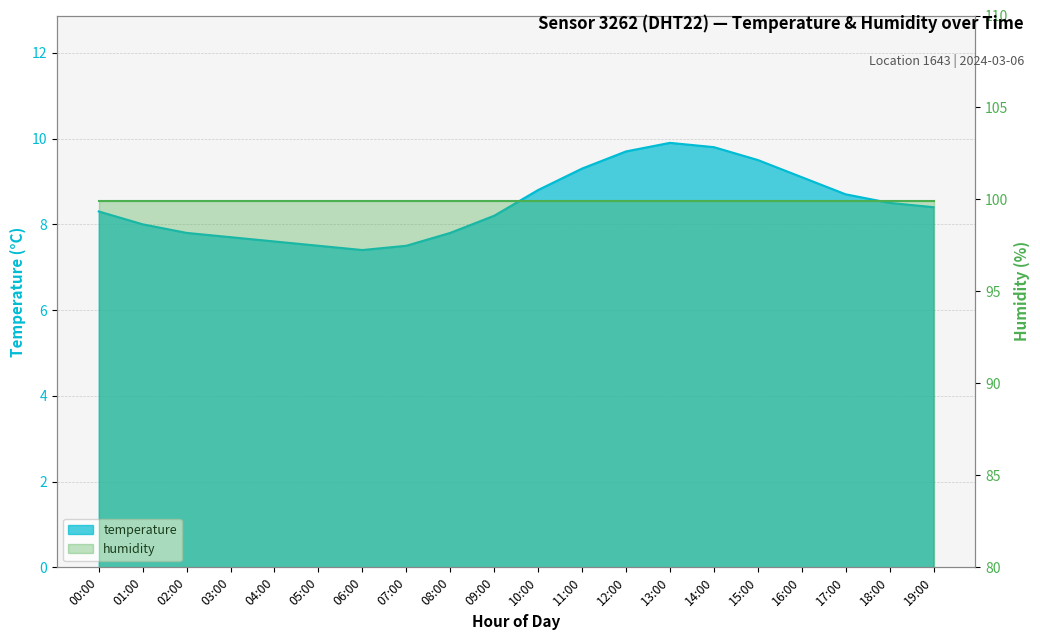

What is the sum of the values at 08:00 and 13:00?

17.7